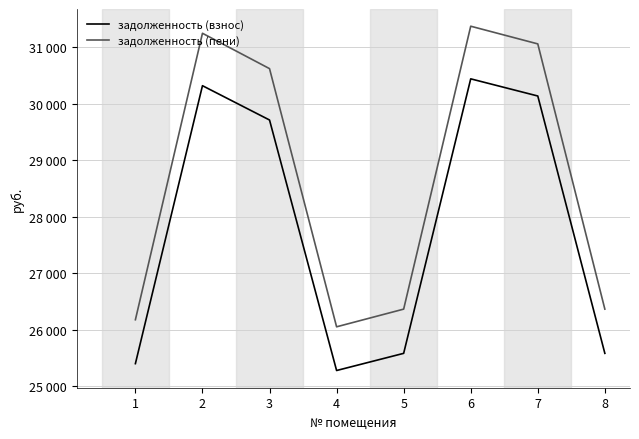

Does the chart have visible grid lines?

Yes